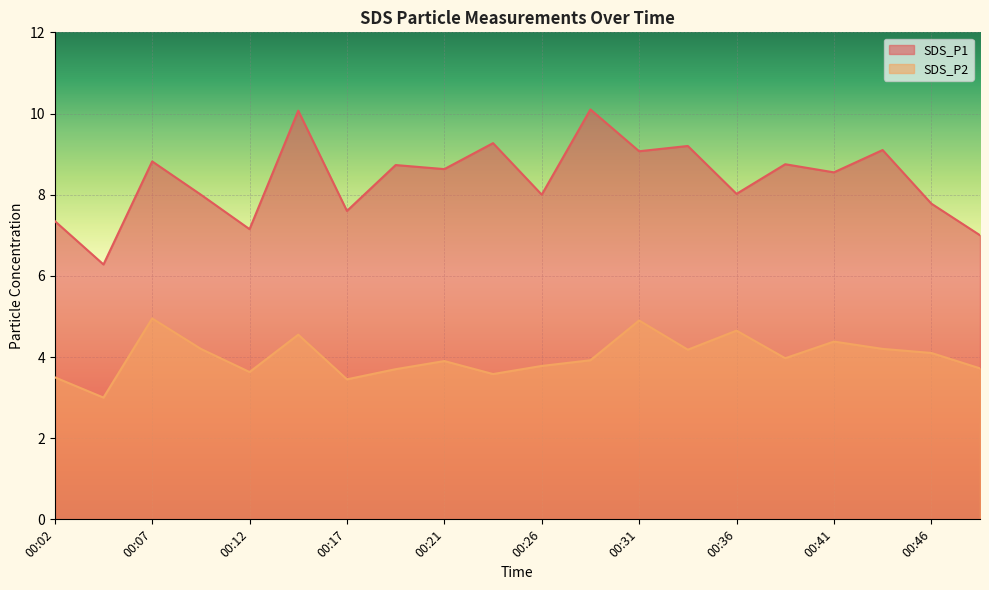

Where is the first local minimum for SDS_P1?

00:04